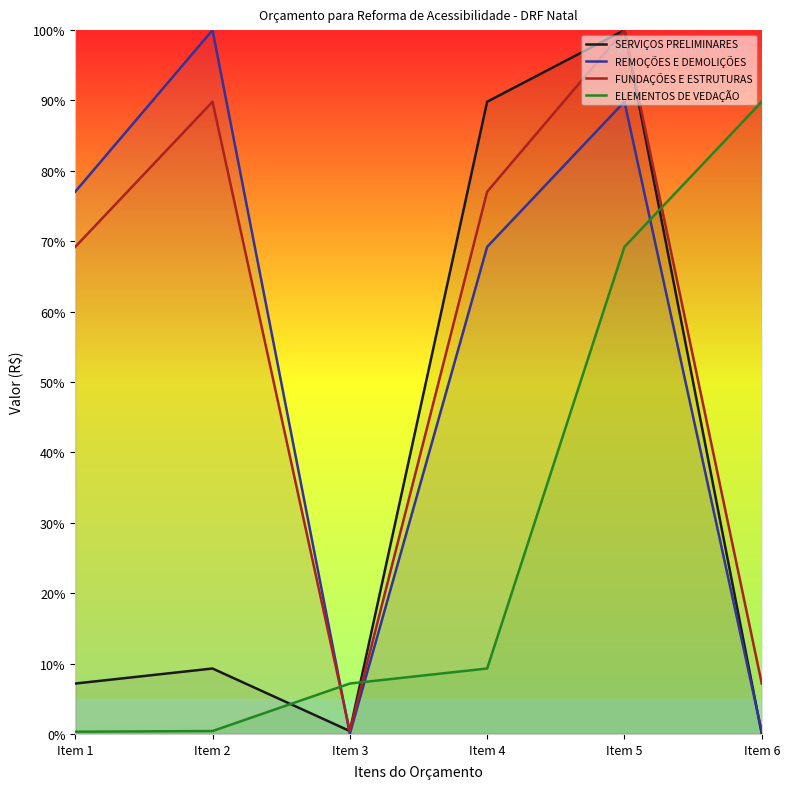

Is this an area chart (filled region under the line)?

No